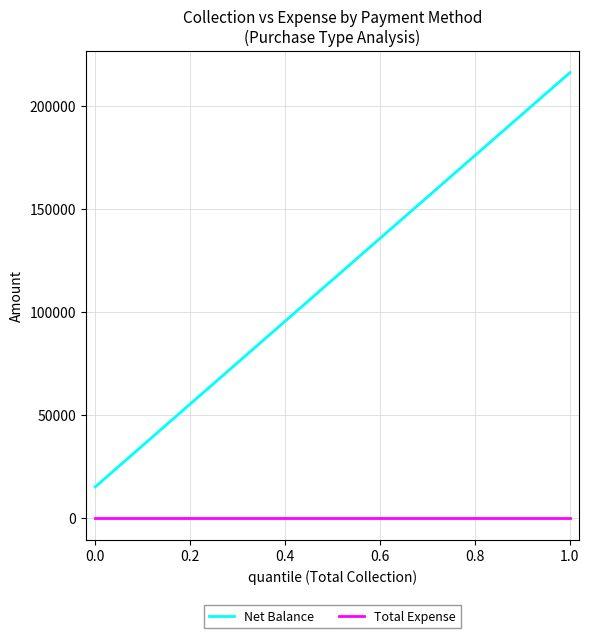

List the series in order of their overall mean, highest first.

Net Balance, Total Expense